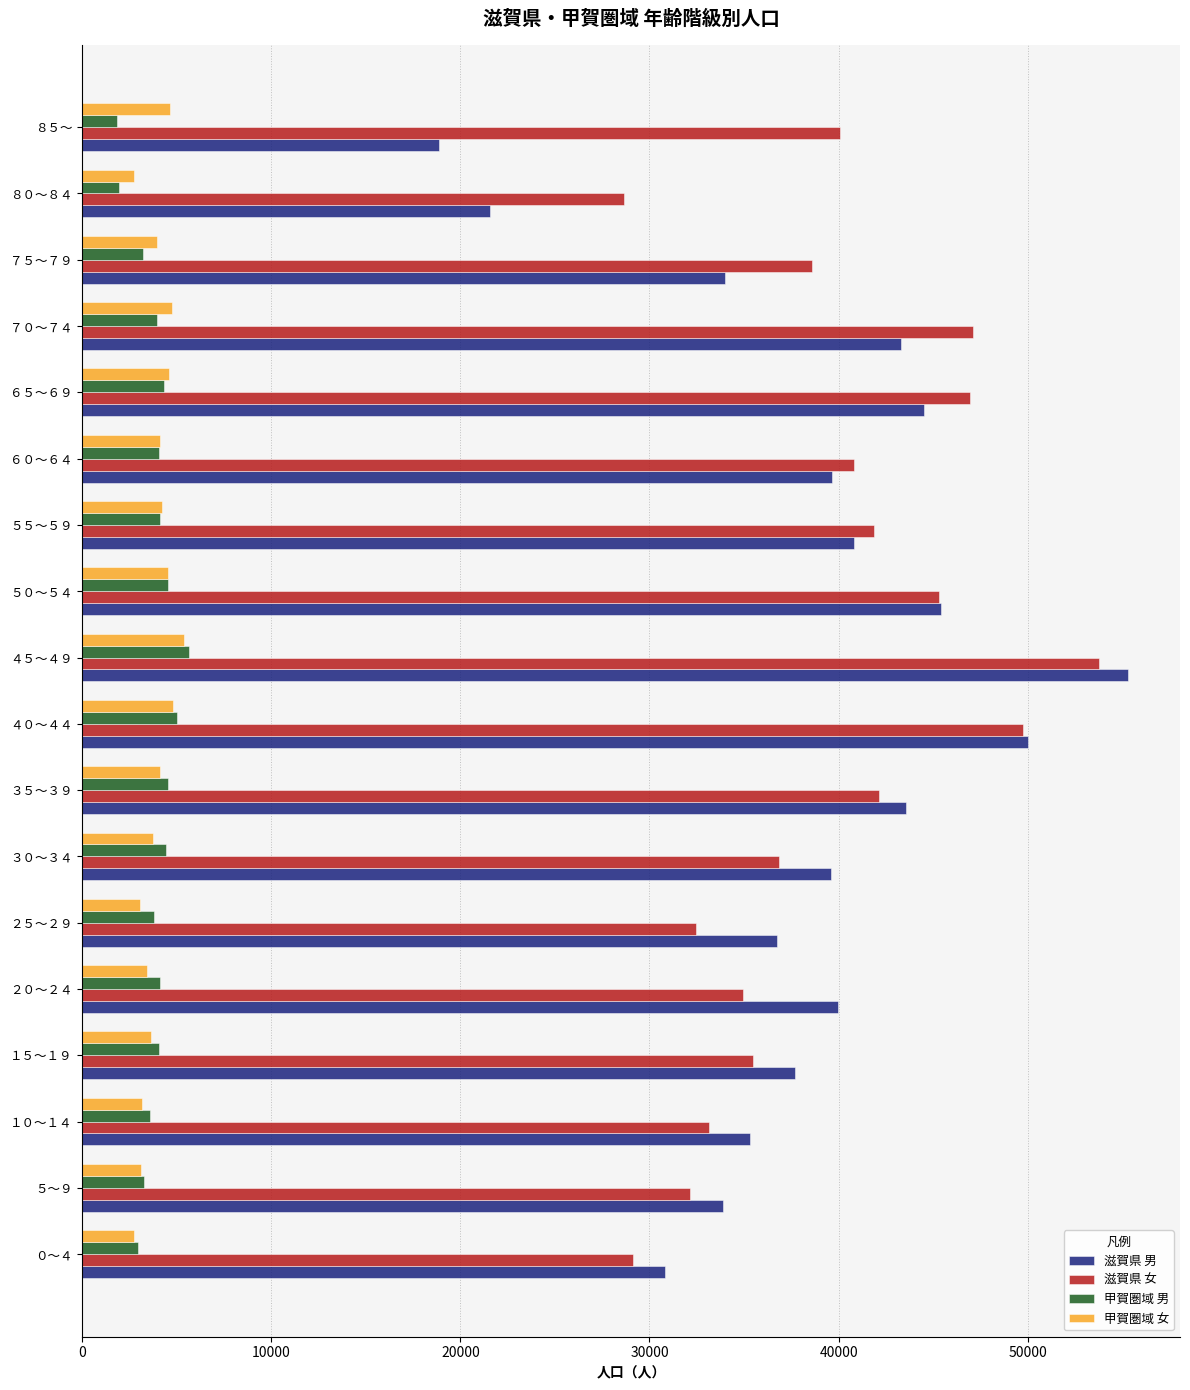

The value of 滋賀県 男 at ８５～ is 18847. True or false?

True